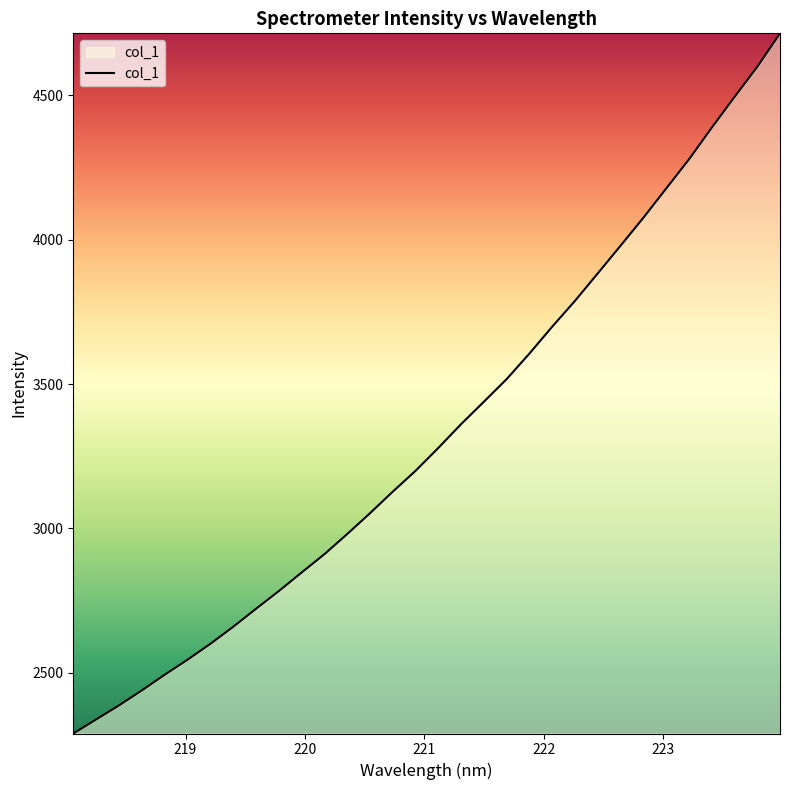

What is the maximum value shown in the chart?

4714.0